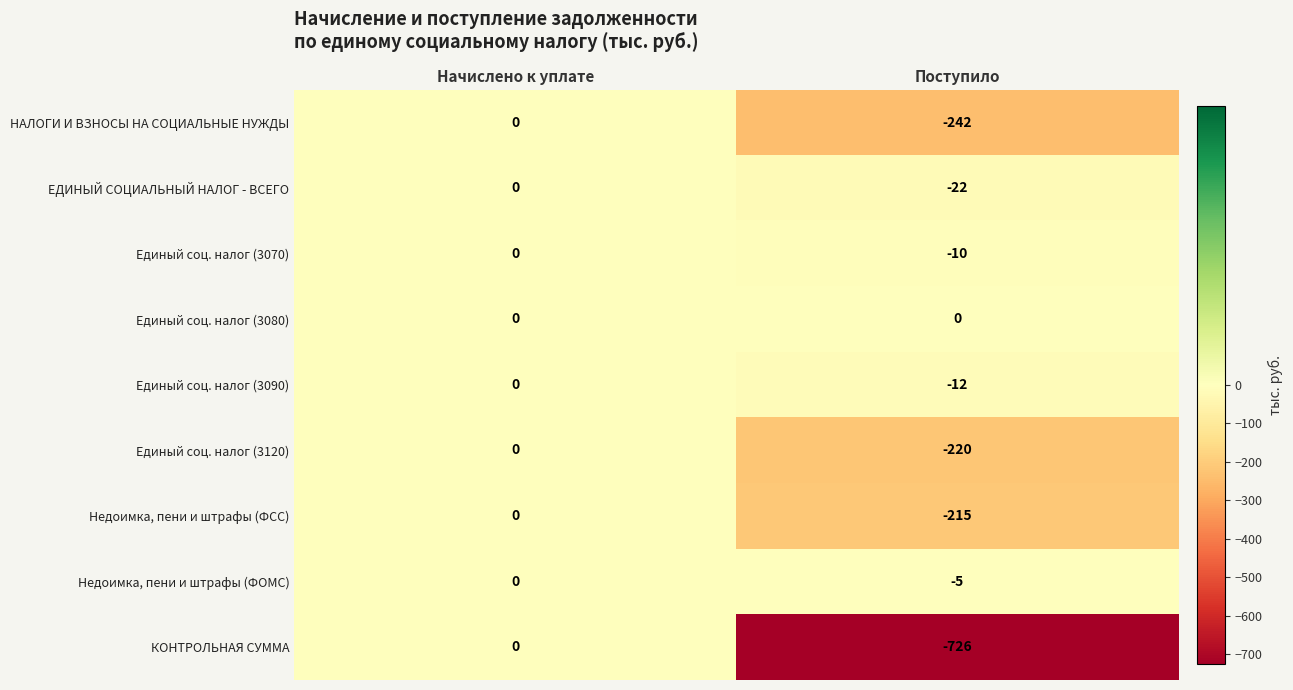

What is the sum of the Единый соц. налог (3090) values at Поступило and Начислено к уплате?

-12